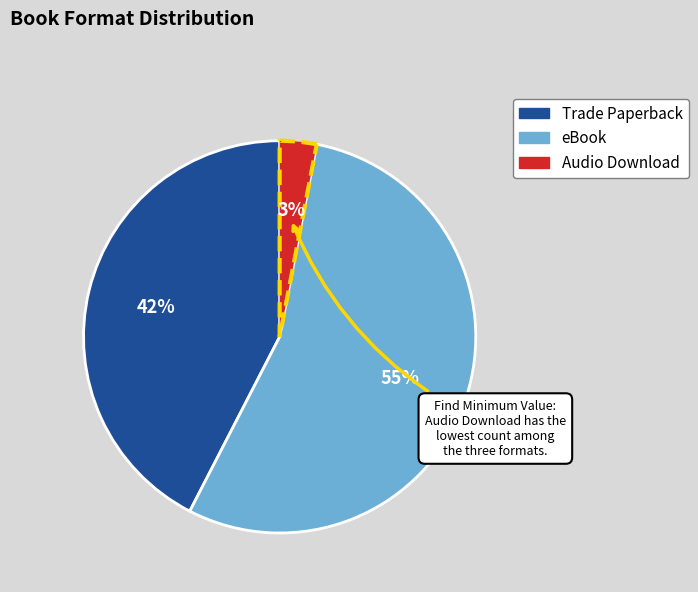

What is the ratio of the value at Trade Paperback to the value at eBook?

0.8